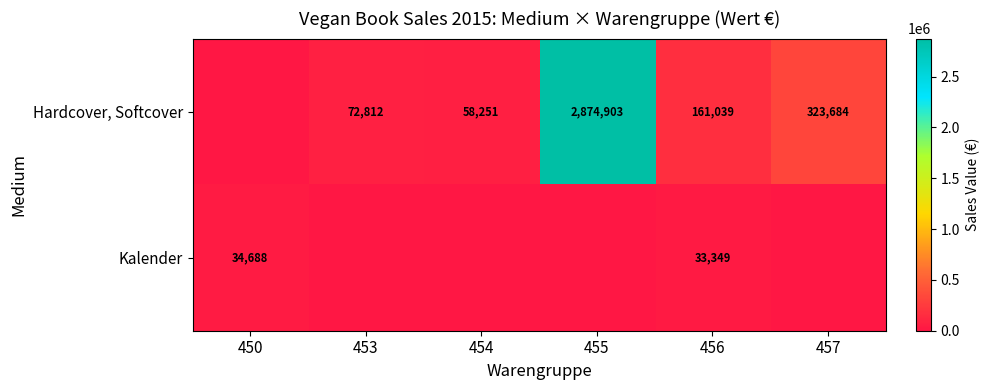

What is the difference between the highest and lowest values at 456?

127690